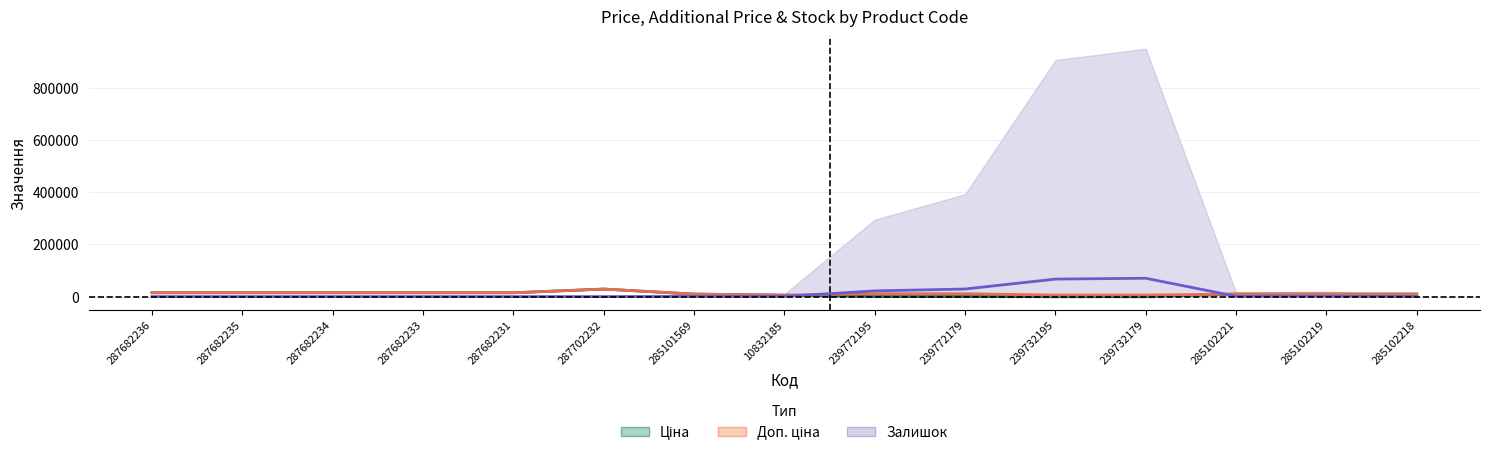

What is the label of the 14th point from the left?

285102219